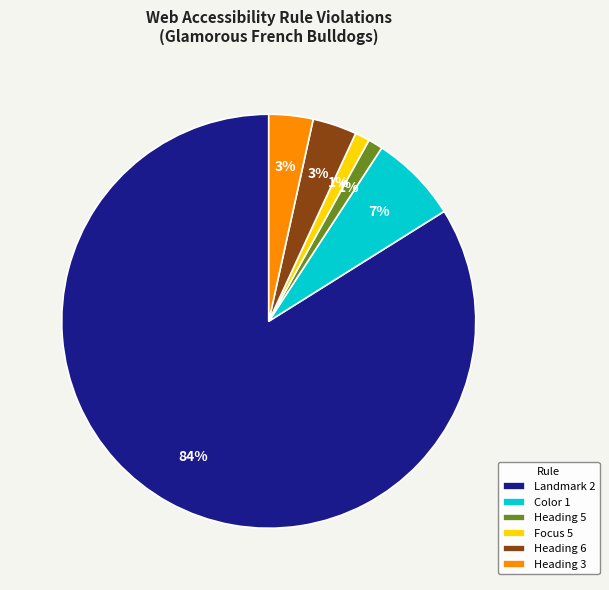

To the nearest percent, what portion does Focus 5 represent?

1%